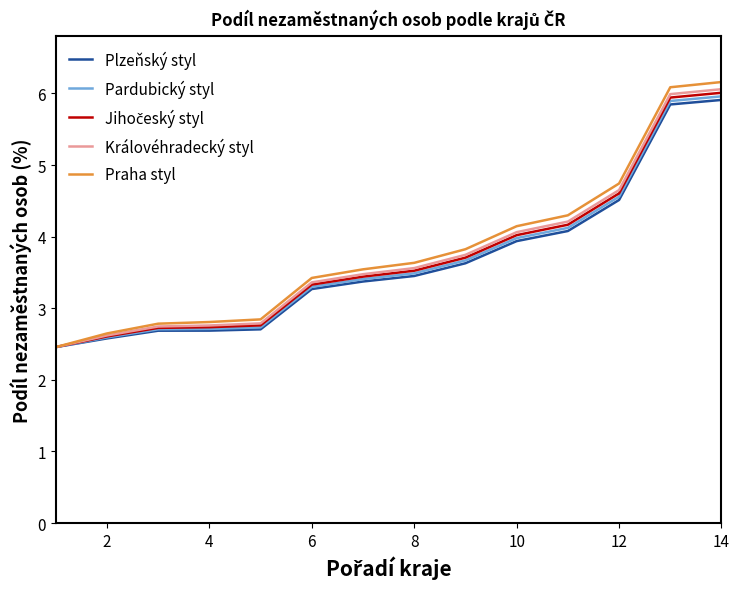

Which series has the largest range (max minus min)?

Praha styl